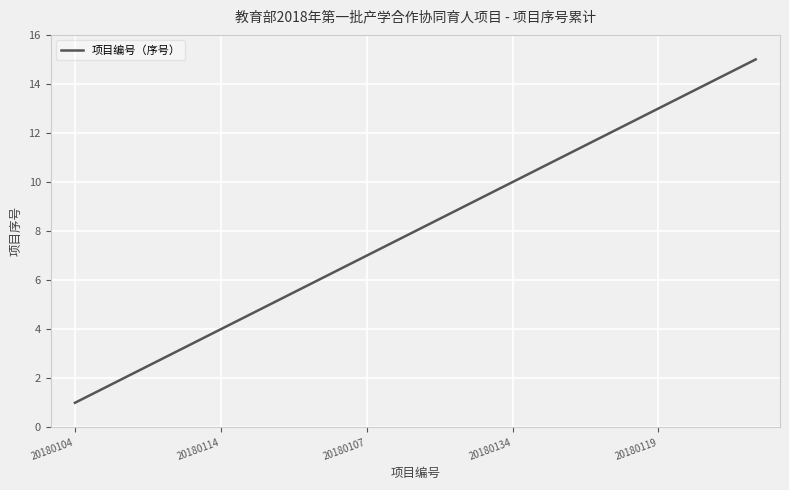

What is the greatest value displayed?

15.0